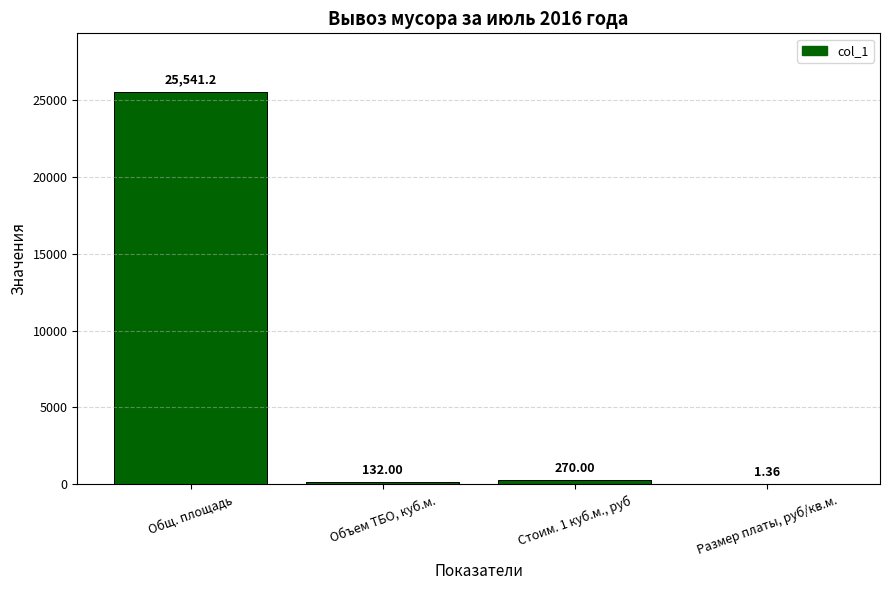

Which category has the highest value across all series?

Общ. площадь